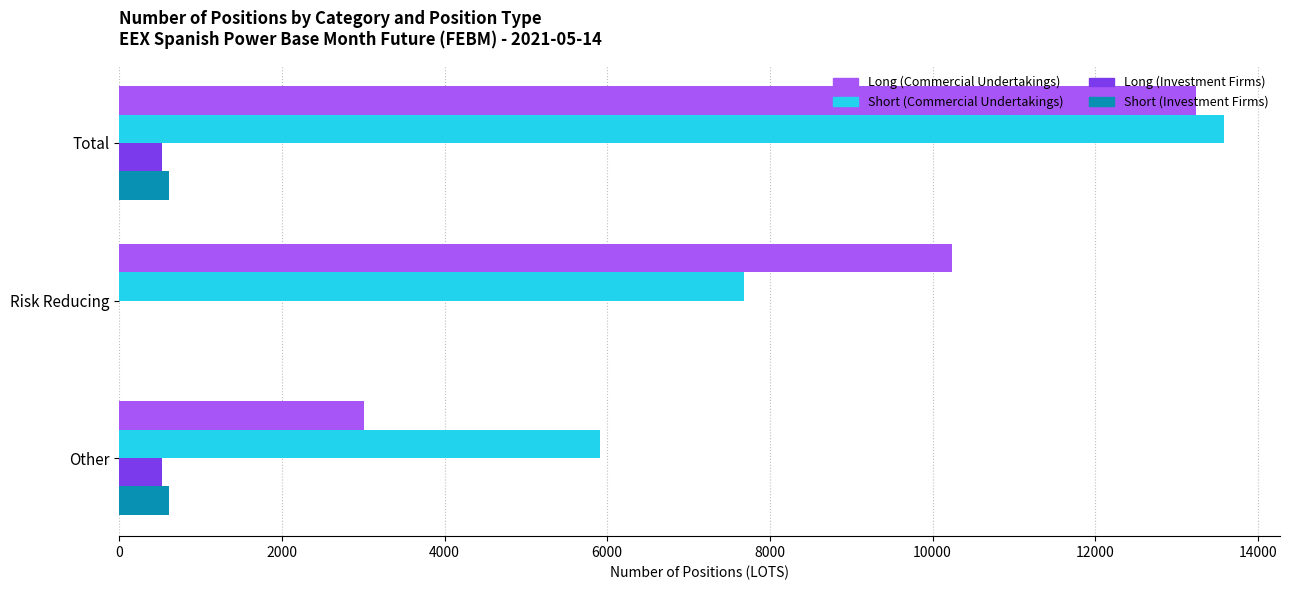

At which label is Short (Commercial Undertakings) closest to 9749?

Risk Reducing